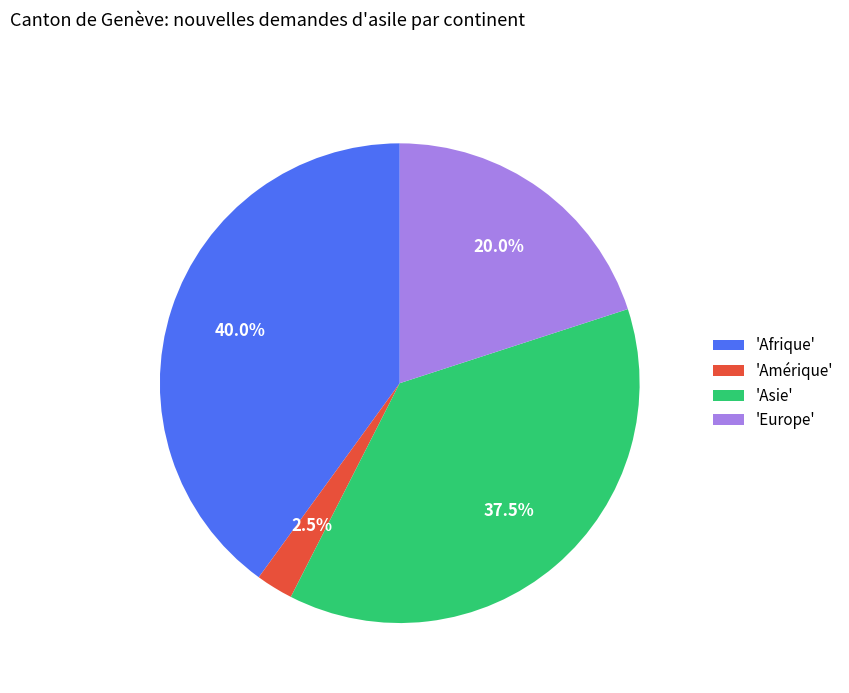

Is there a majority slice in this chart?

No